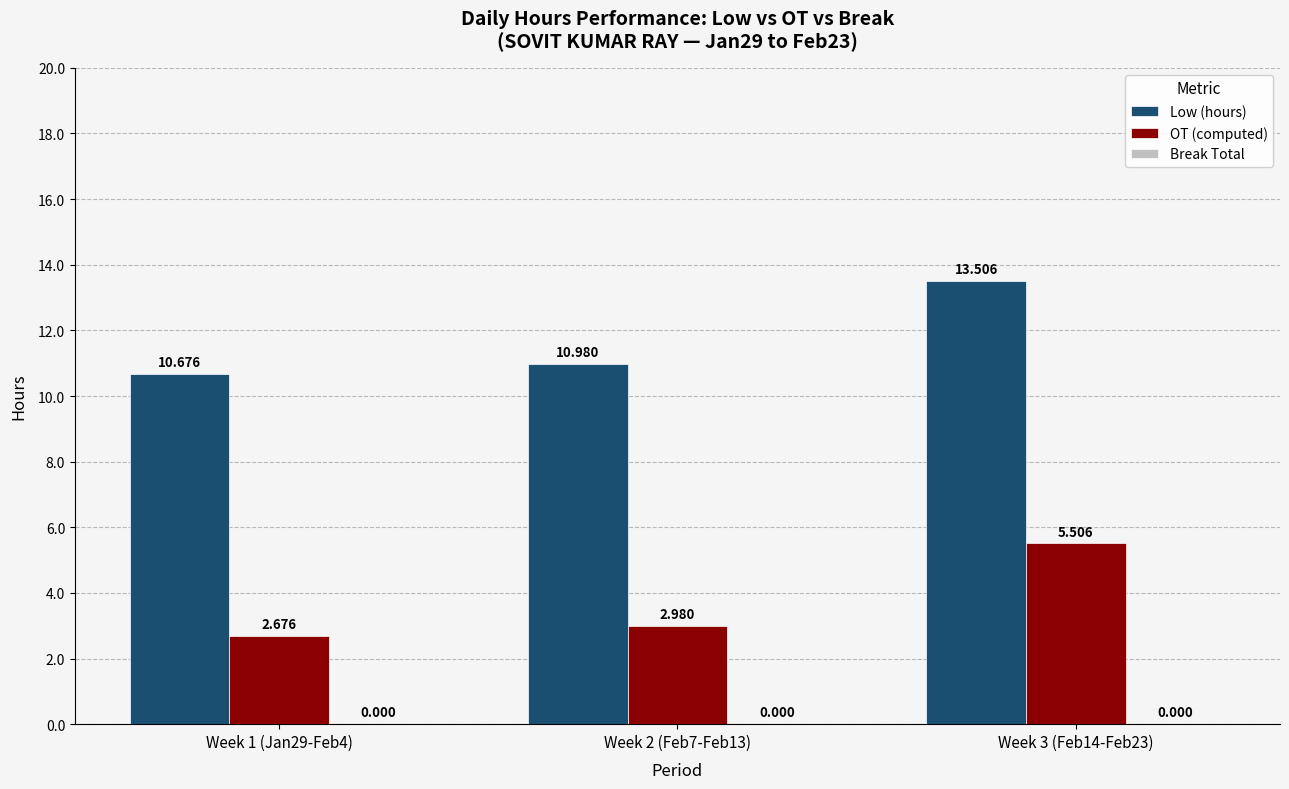

At Week 3 (Feb14-Feb23), list the series in order from largest to smallest.

Low (hours), OT (computed)